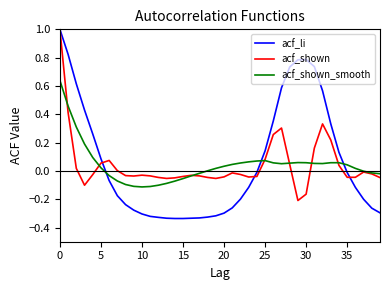

What is the greatest value displayed?

1.0